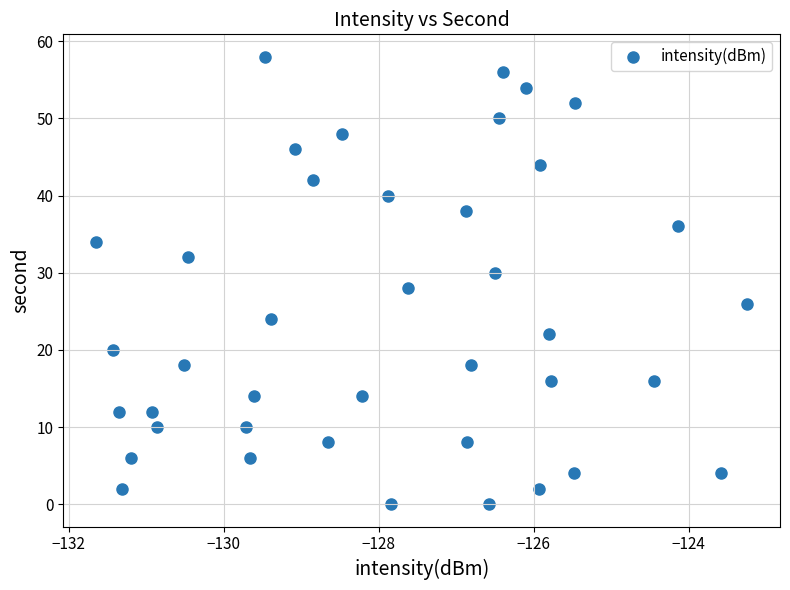

What is the range of Y values (max minus min)?

58